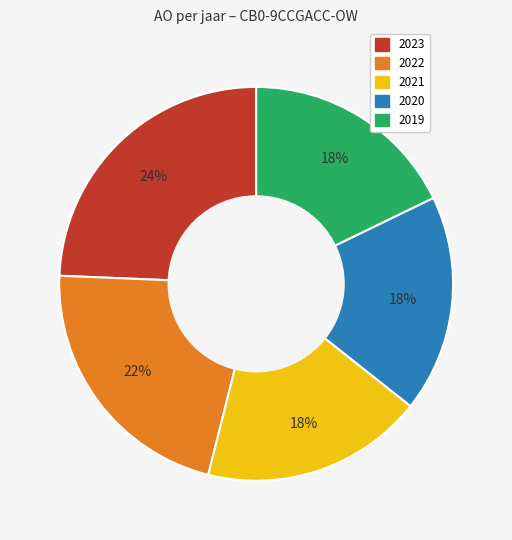

Count the number of slices in the pie.

5